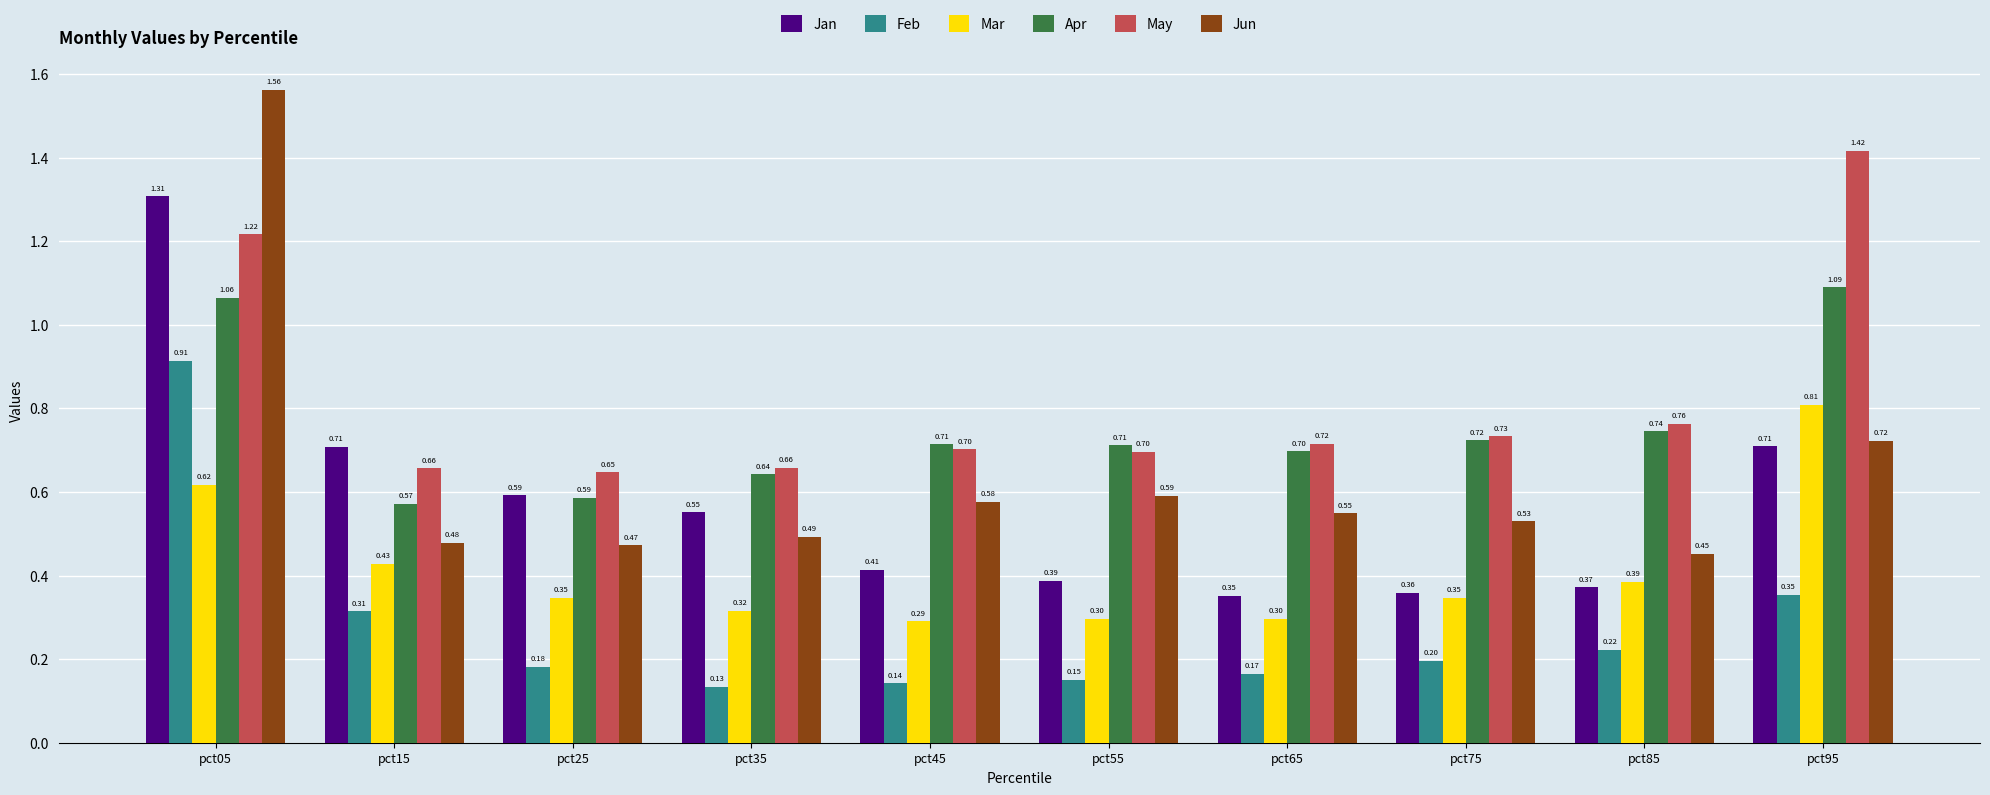

Is it true that May equals 2.2 at pct05?

False